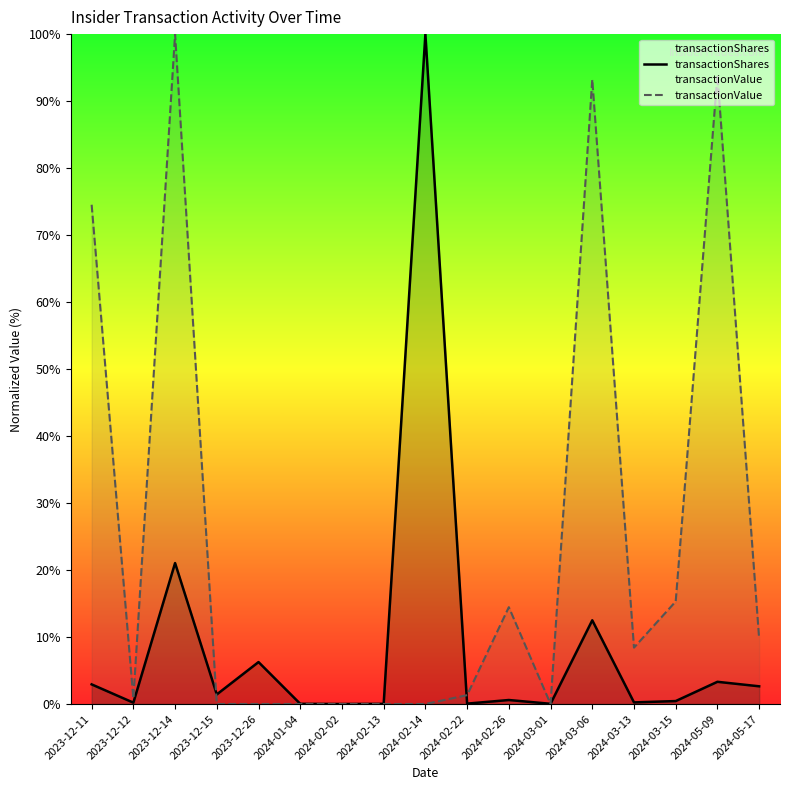

Between 2023-12-15 and 2023-12-14, which is larger?

2023-12-14